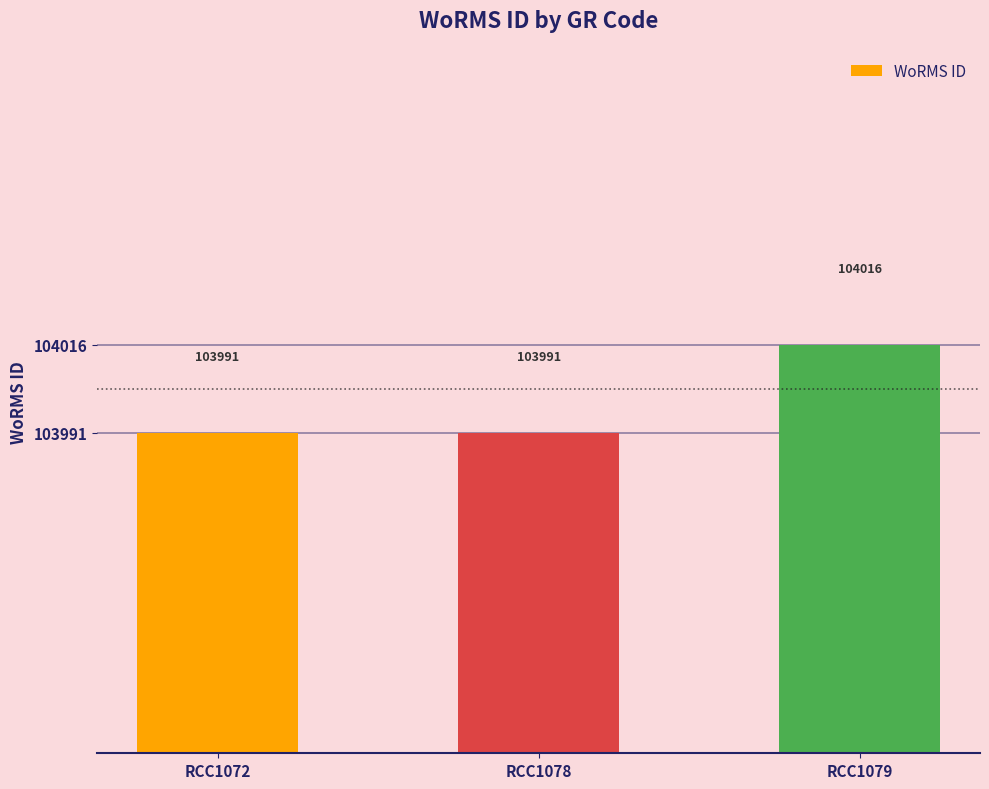

How many distinct data groups are displayed?

1